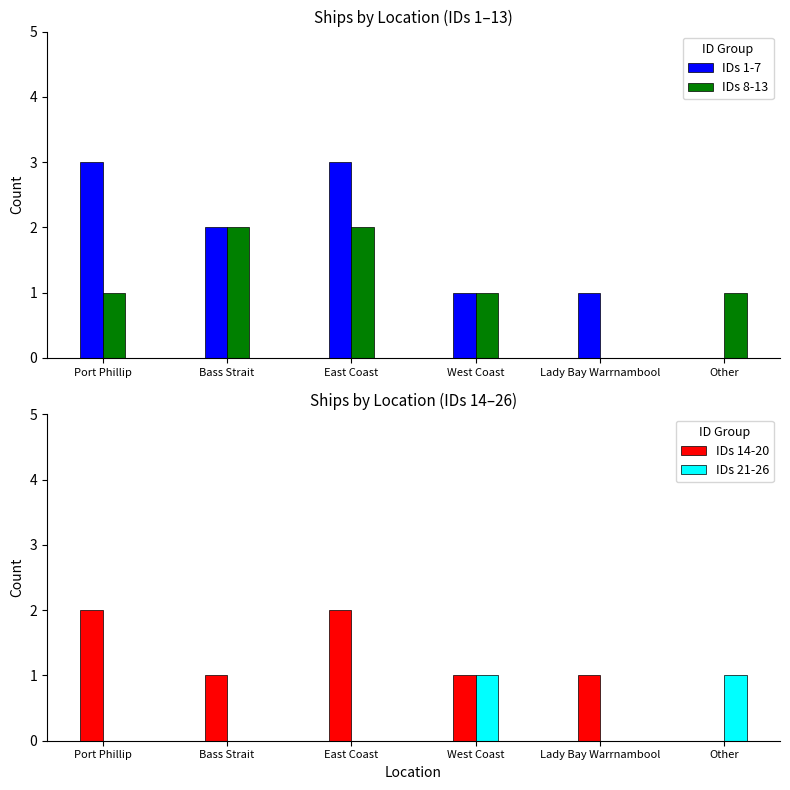

Is it true that IDs 21-26 equals -1 at Port Phillip?

False